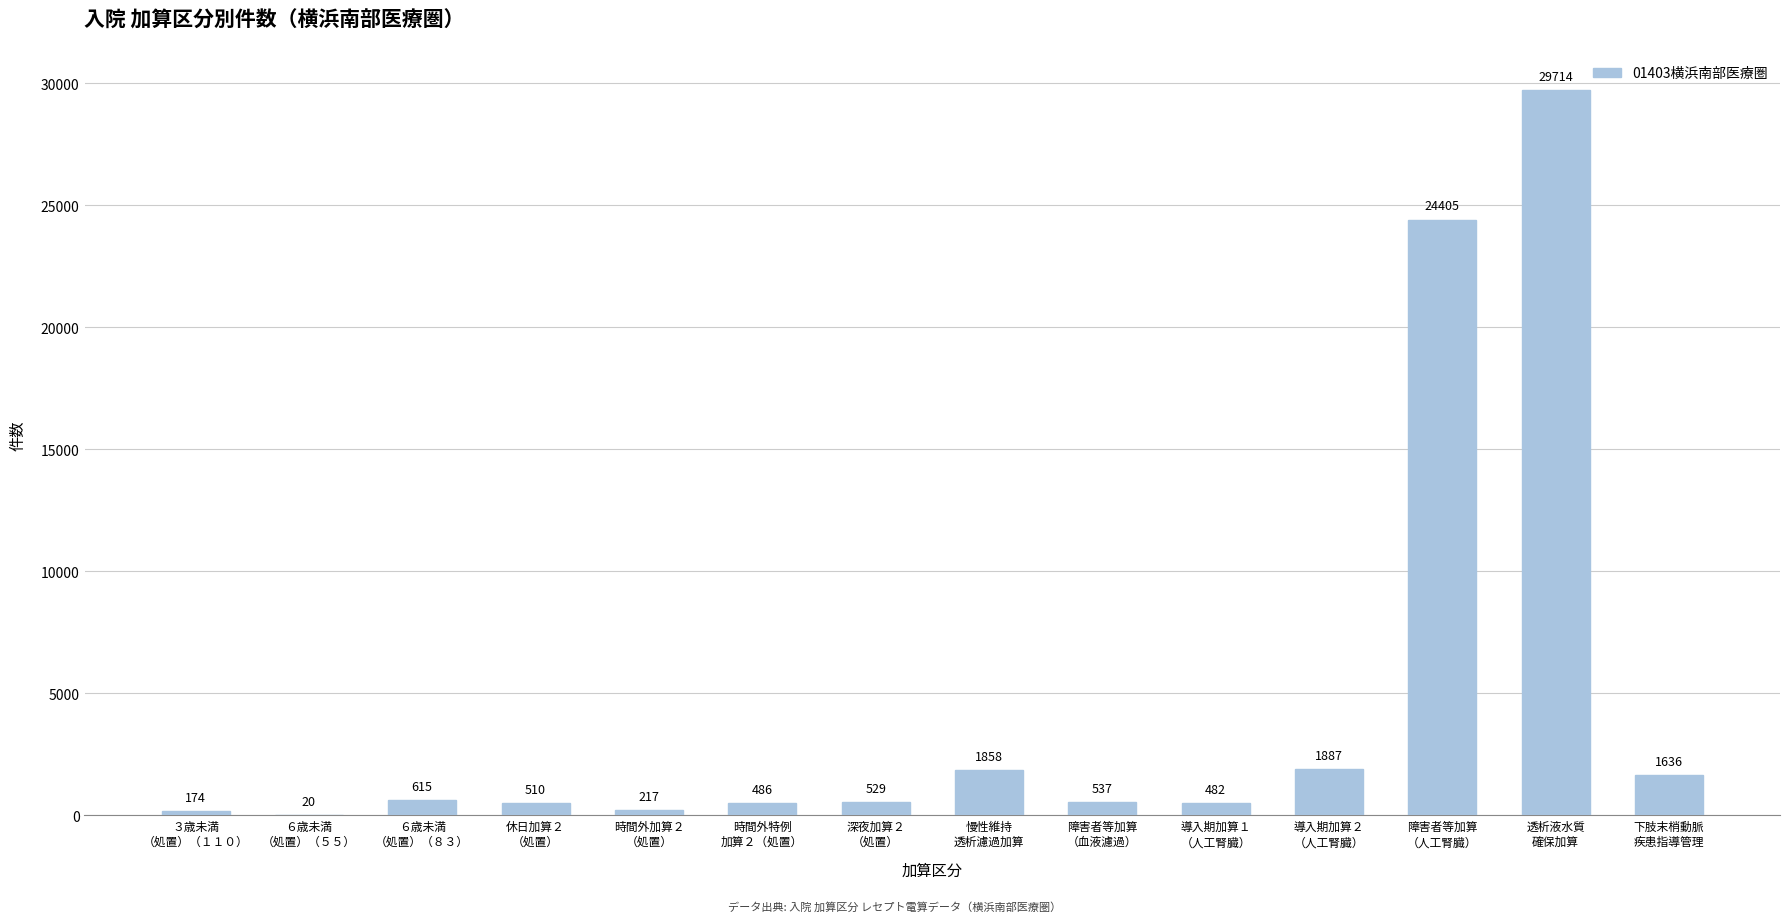

Count the number of data series in this chart.

1